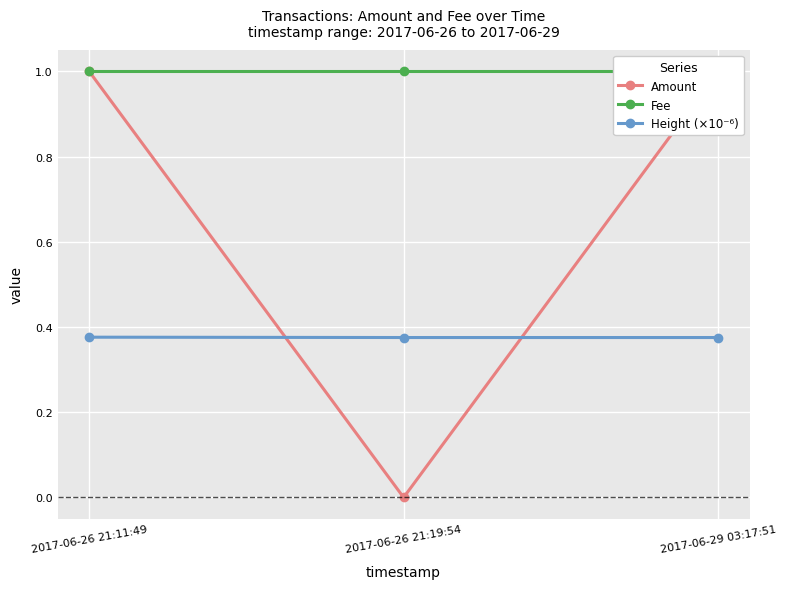

What are all the series names shown in the legend?

Amount, Fee, Height (×10⁻⁶)